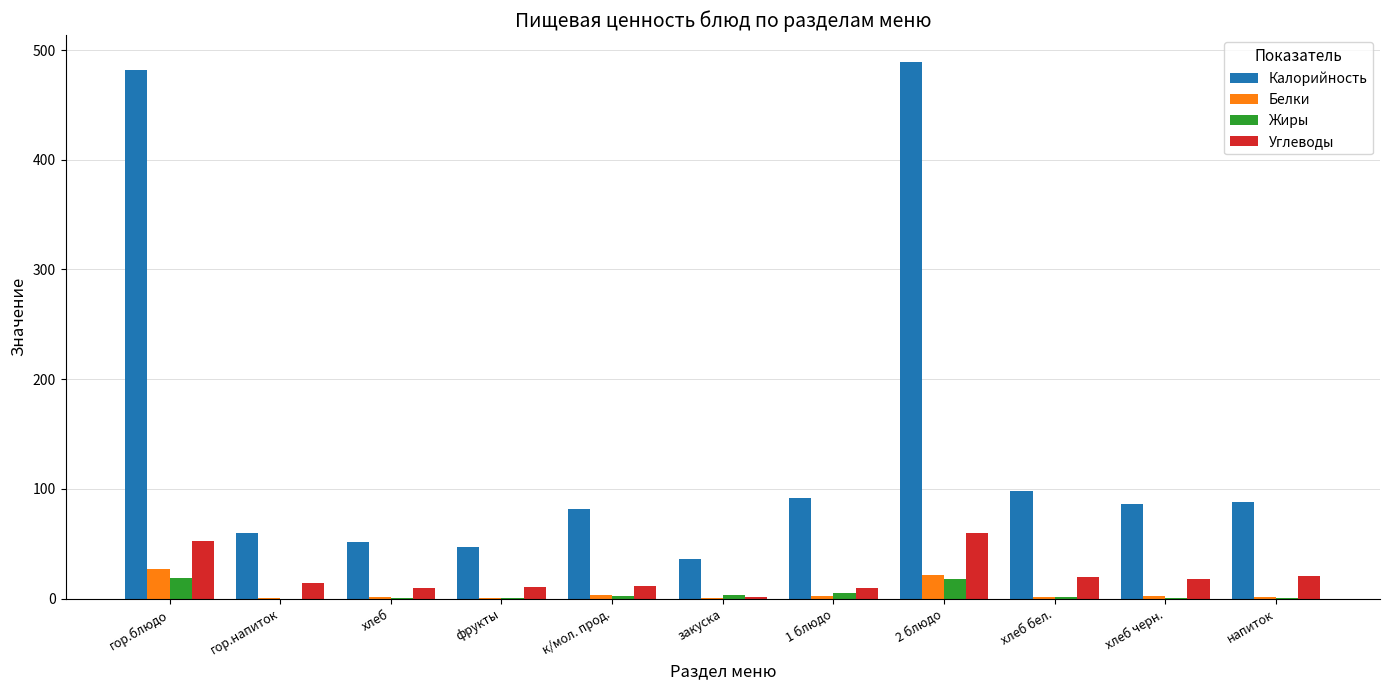

True or false: Калорийность has a value of 86.2 at хлеб черн..

True